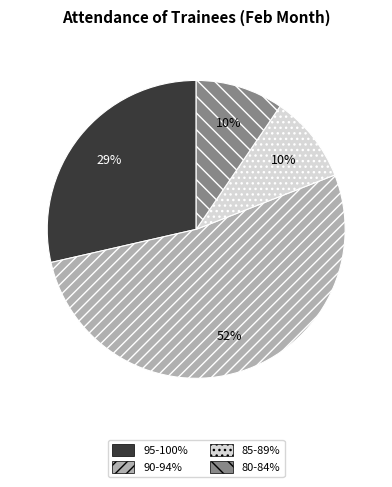

Count the number of slices in the pie.

4